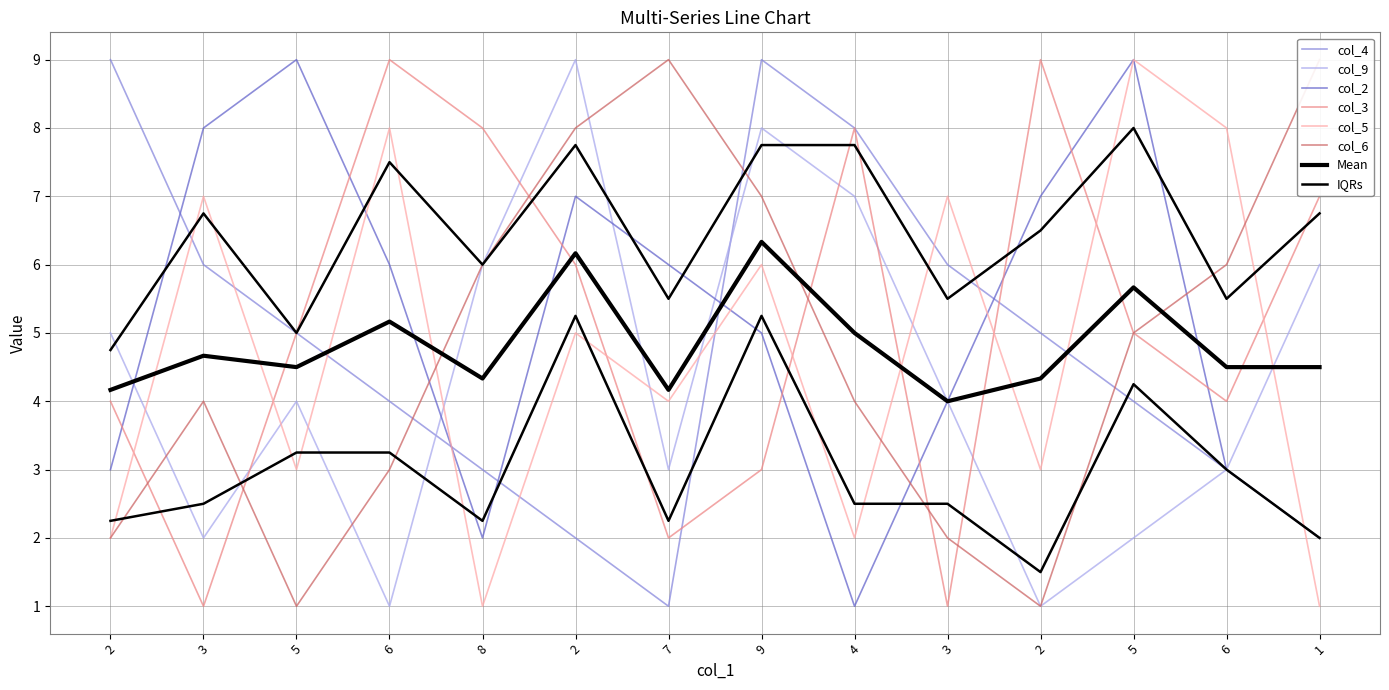

Which has a higher value, 2 or 5?

2